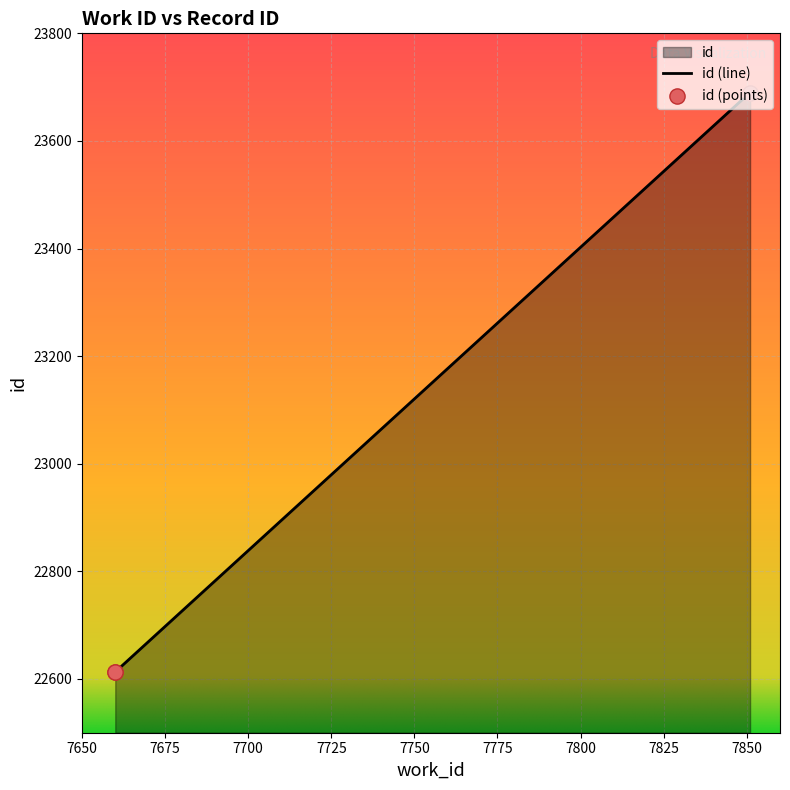

What is the ratio of the value at 7851 to the value at 7660?

1.0